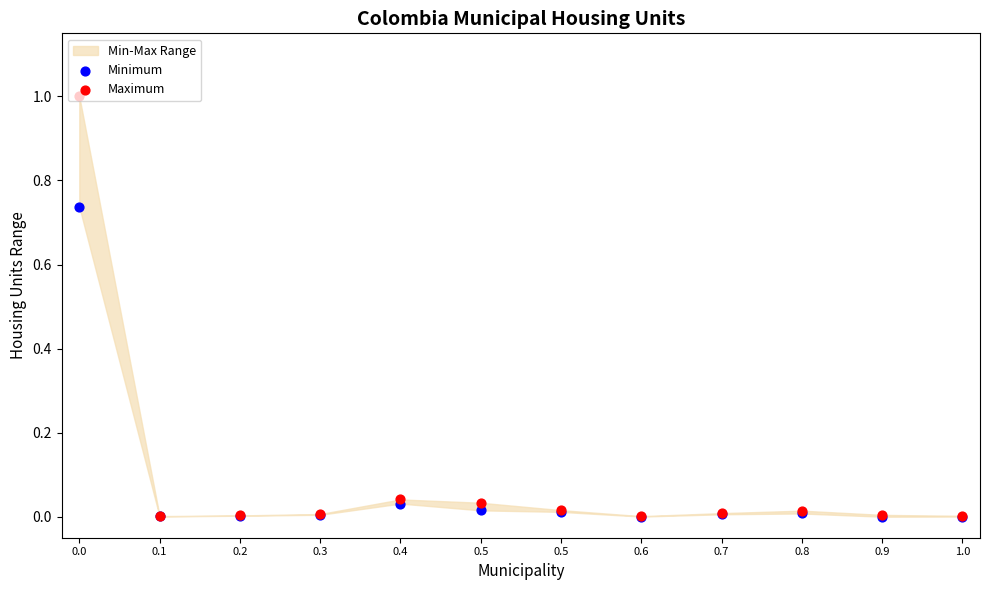

Is the value of Maximum at 1.0 greater than the value of Minimum at 0.4?

No